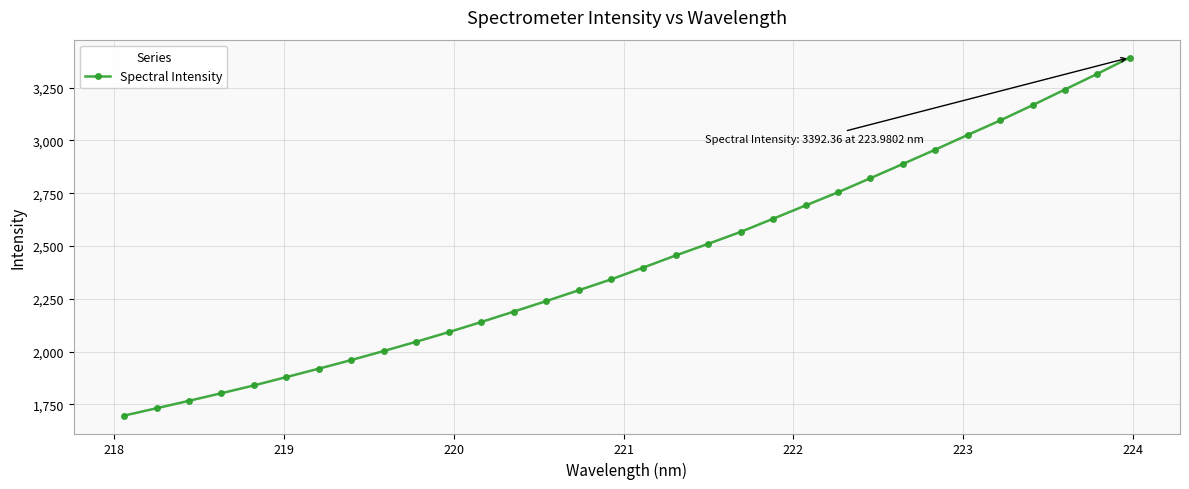

What is the value of the 6th point from the left?

1879.3